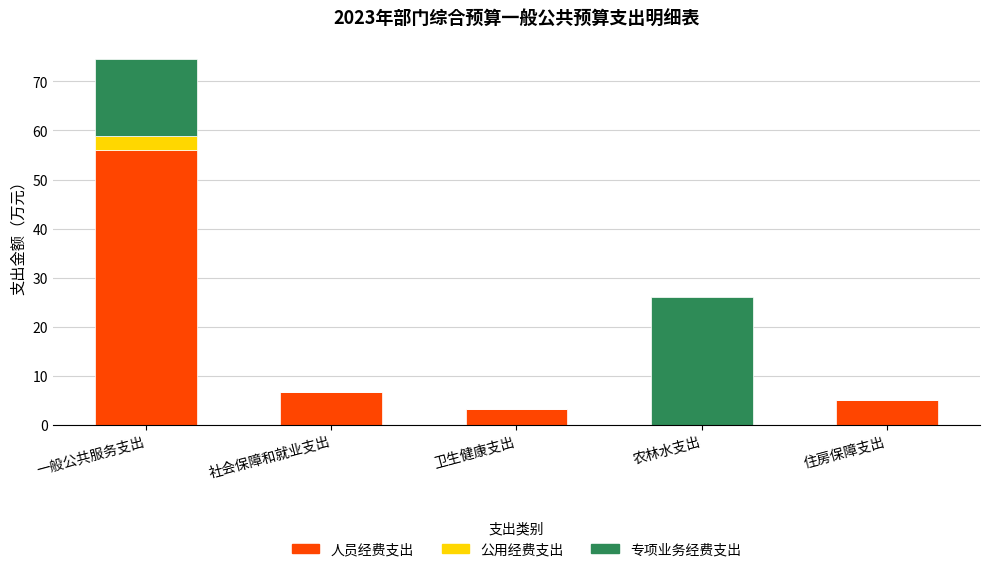

Reading left to right, what are the values for 人员经费支出?

一般公共服务支出=56.0	社会保障和就业支出=6.7	卫生健康支出=3.3	农林水支出=0.0	住房保障支出=5.0